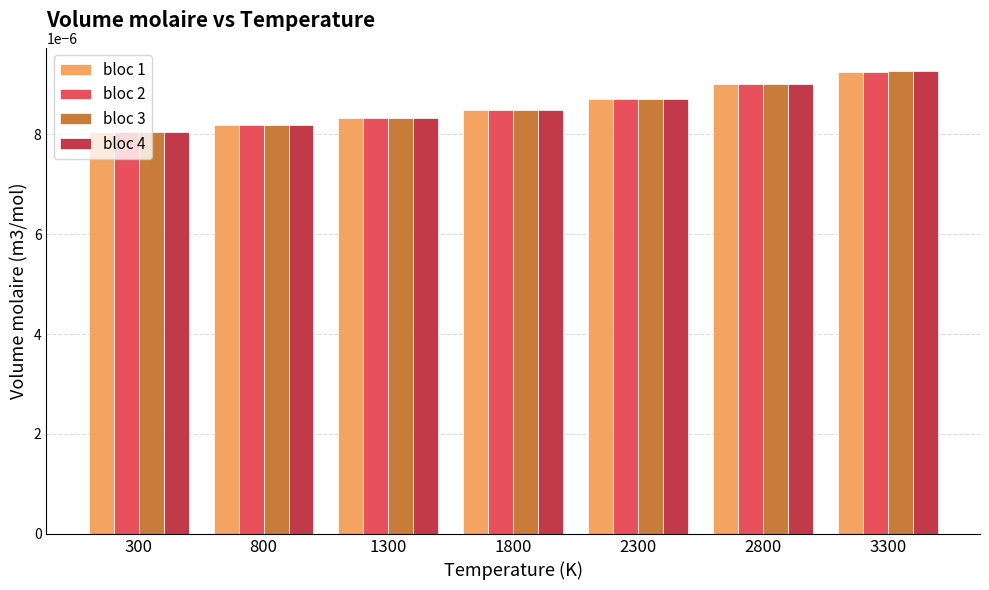

Is the value of bloc 2 at 1800 greater than the value of bloc 3 at 800?

Yes